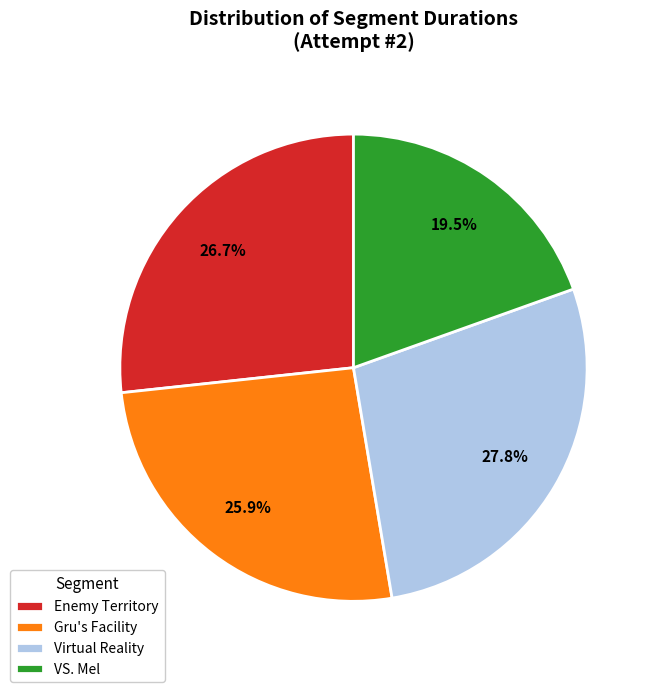

To the nearest percent, what is the difference between the VS. Mel and Gru's Facility slice percentages?

6%